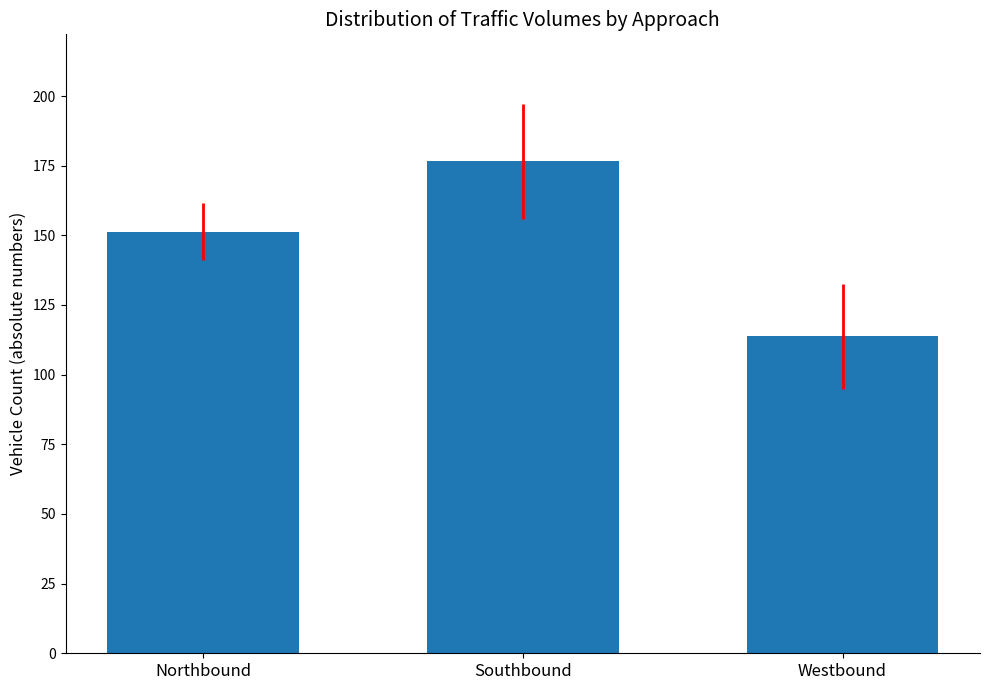

What position from the right is Southbound?

2